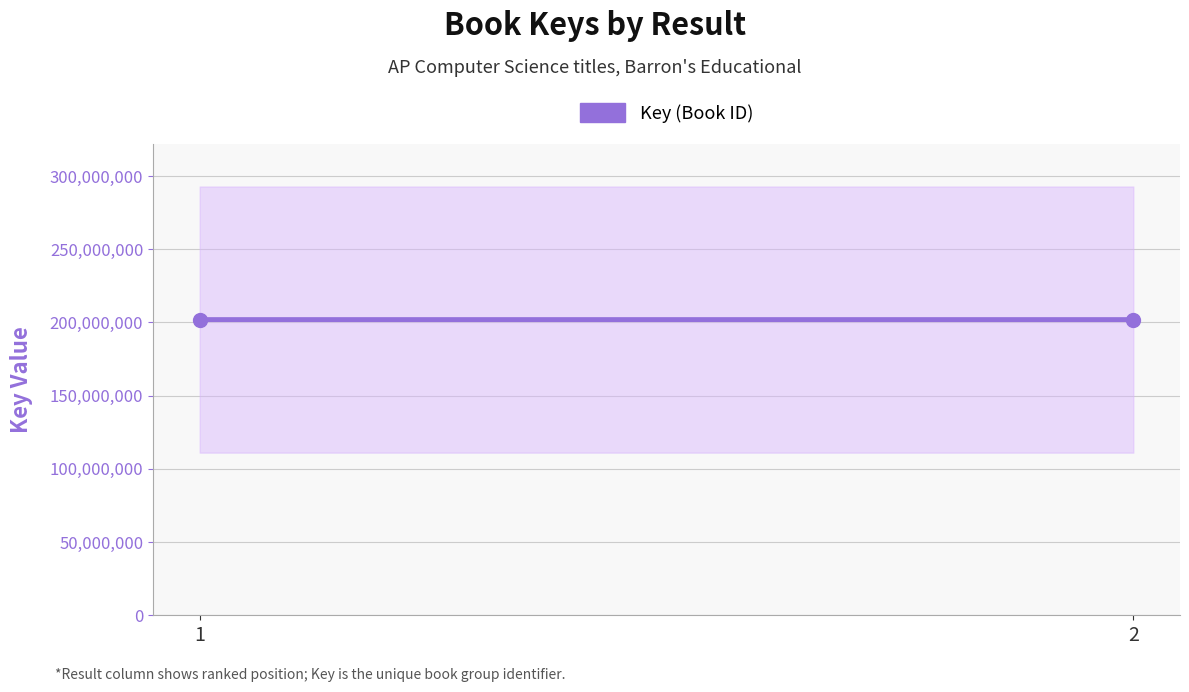

What is the minimum value shown in the chart?

201961464